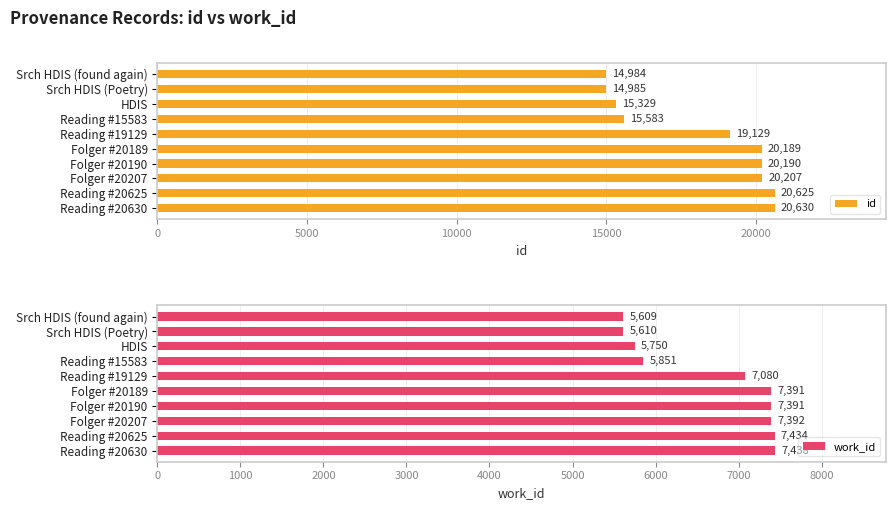

Rank the categories by id value from highest to lowest.

Reading #20630, Reading #20625, Folger #20207, Folger #20190, Folger #20189, Reading #19129, Reading #15583, HDIS, Srch HDIS (Poetry), Srch HDIS (found again)